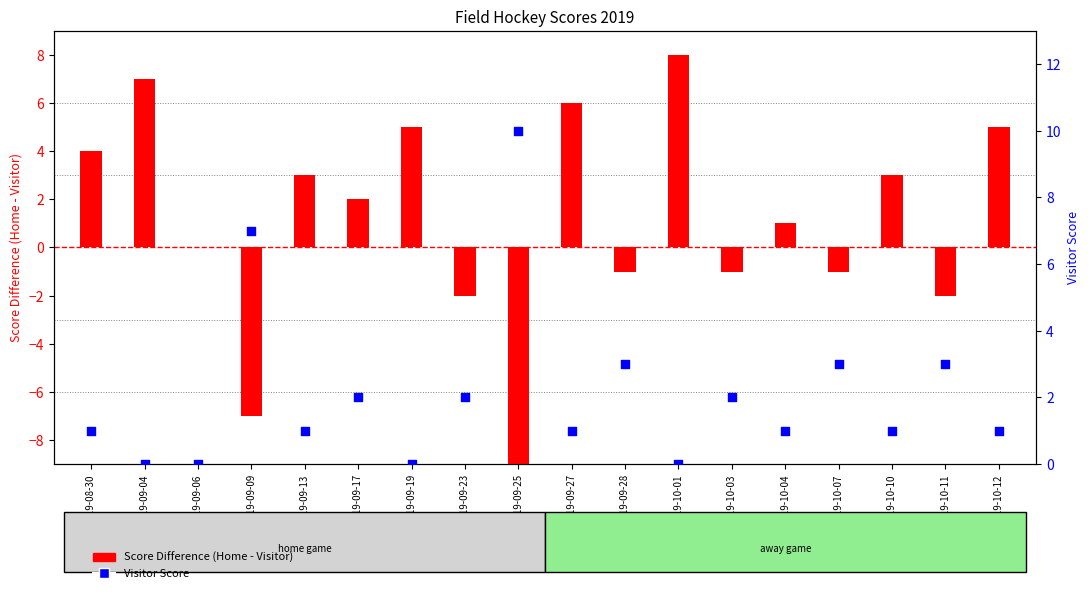

Which series has the largest total across all categories?

Visitor Score